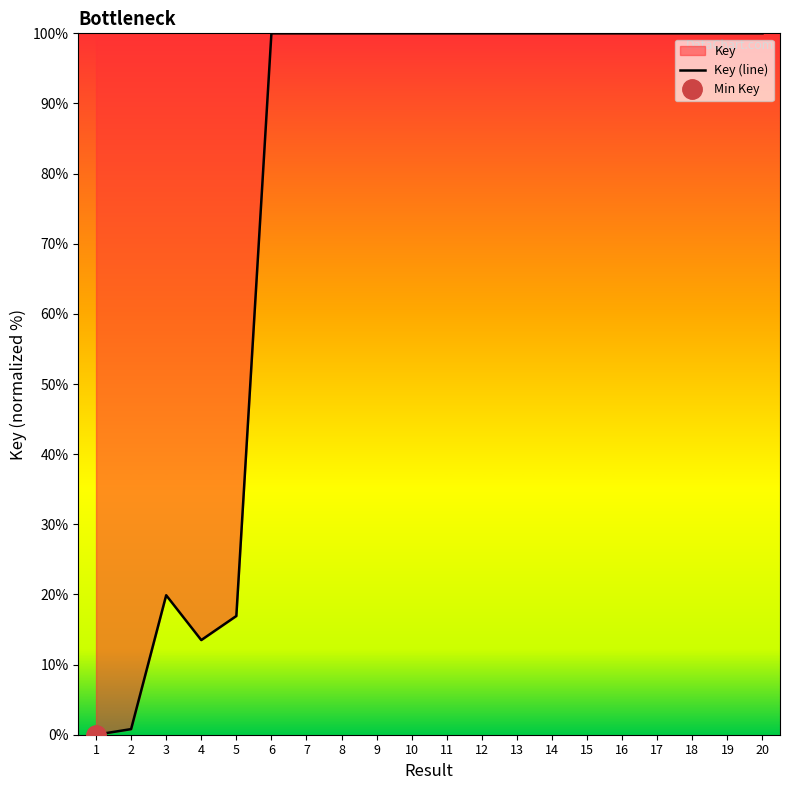

List the labels in order of value, smallest first.

1, 2, 4, 5, 3, 16, 11, 14, 12, 18, 13, 10, 17, 7, 20, 8, 9, 19, 6, 15